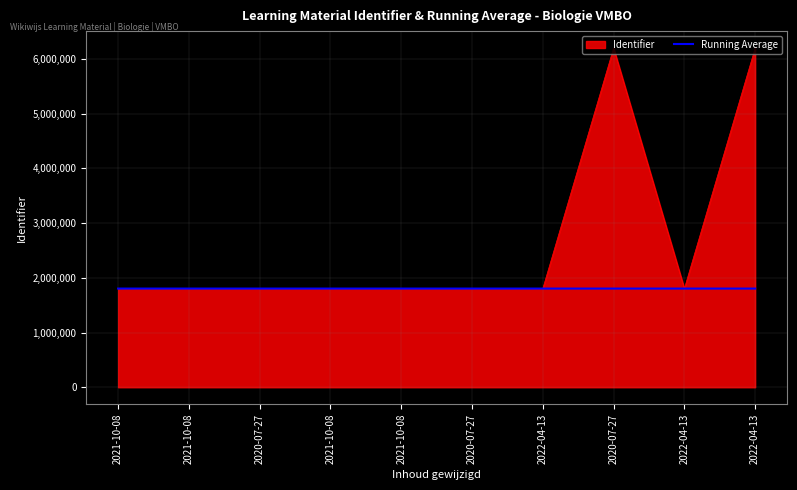

Count the number of data series in this chart.

2